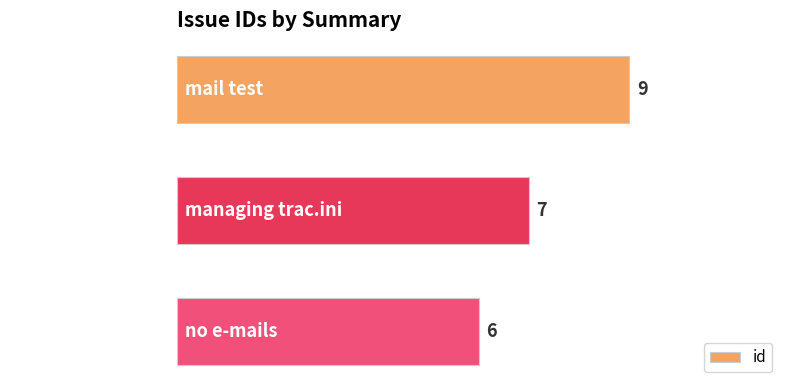

How many values are between 6 and 9?

3